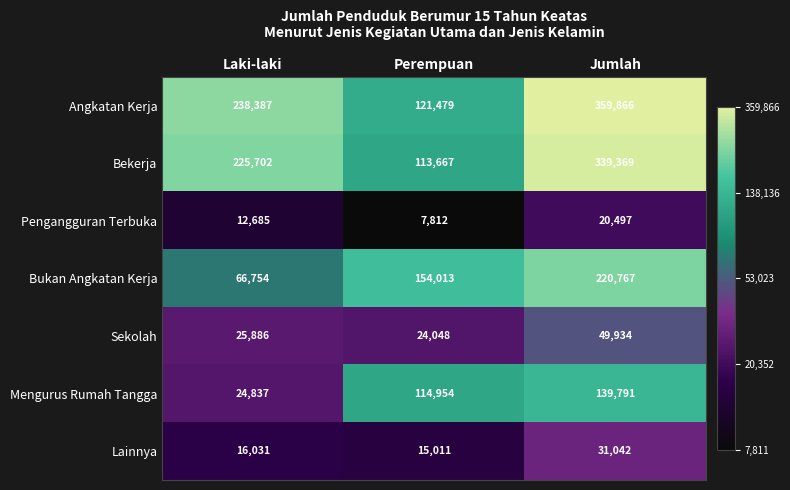

What is the difference between the maximum and minimum values in the Bekerja series?

225702